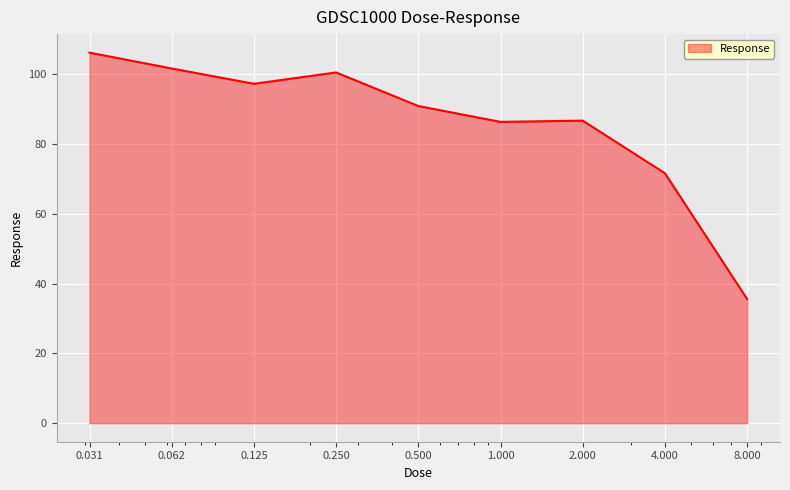

What is the greatest value displayed?

106.2